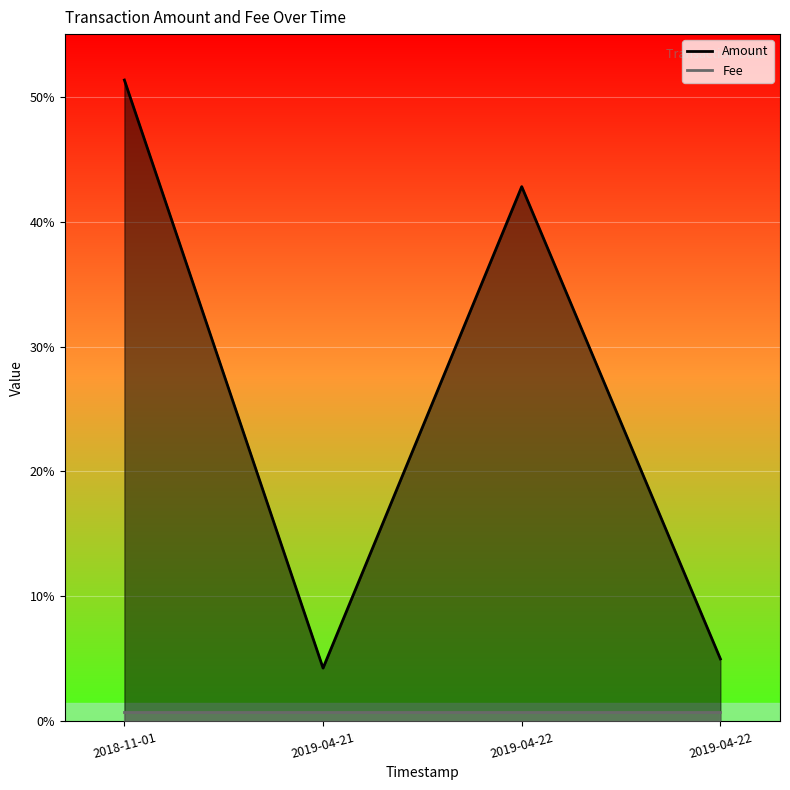

What position from the left is 2019-04-22 20:58:18?

4